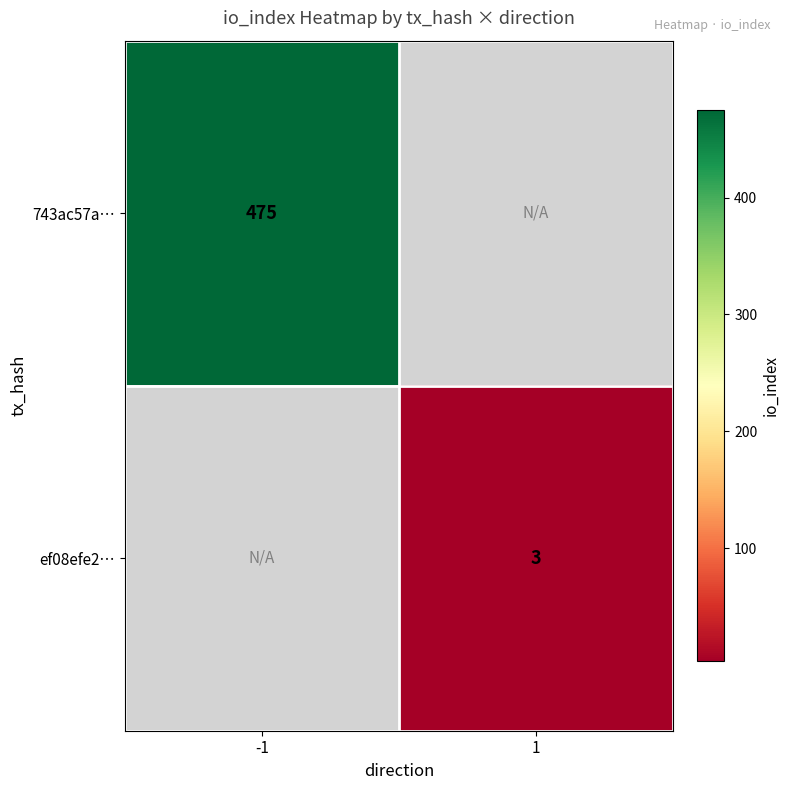

True or false: ef08efe2… has a value of 3 at 1.

True